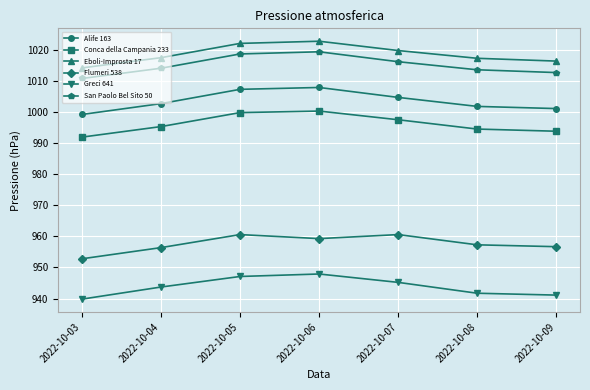

What is the difference between the San Paolo Bel Sito 50 values at 2022-10-04 and 2022-10-03?

3.3